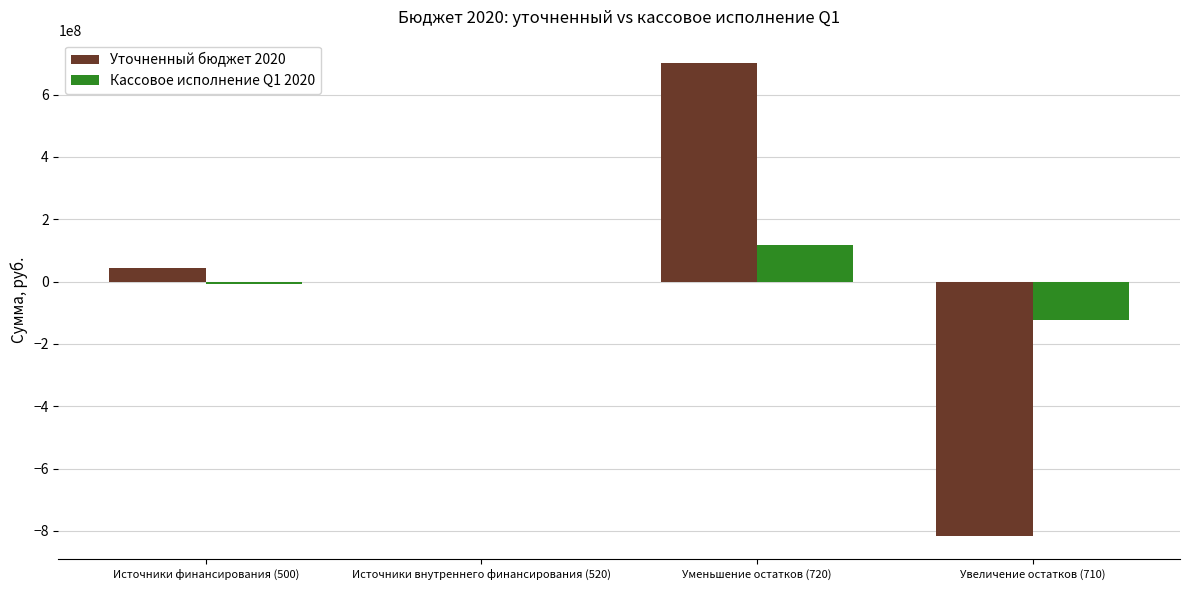

Is the value of Уточненный бюджет 2020 at Увеличение остатков (710) greater than the value of Кассовое исполнение Q1 2020 at Увеличение остатков (710)?

No